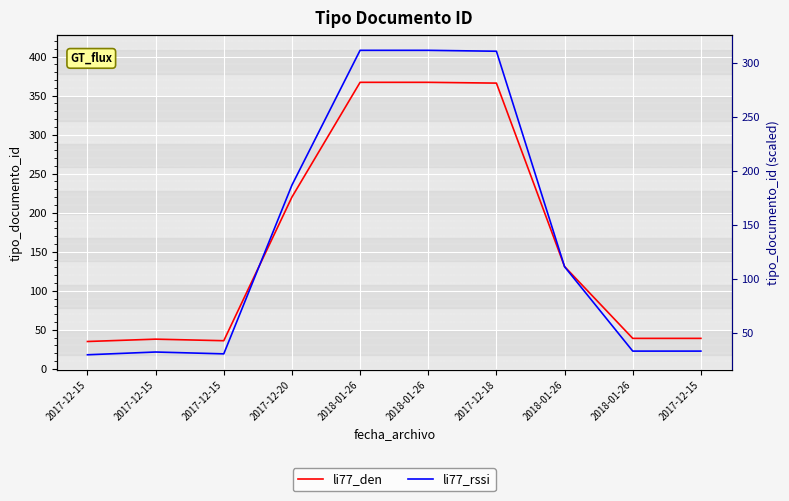

Where does the li77_rssi series first go above 111?

2017-12-20